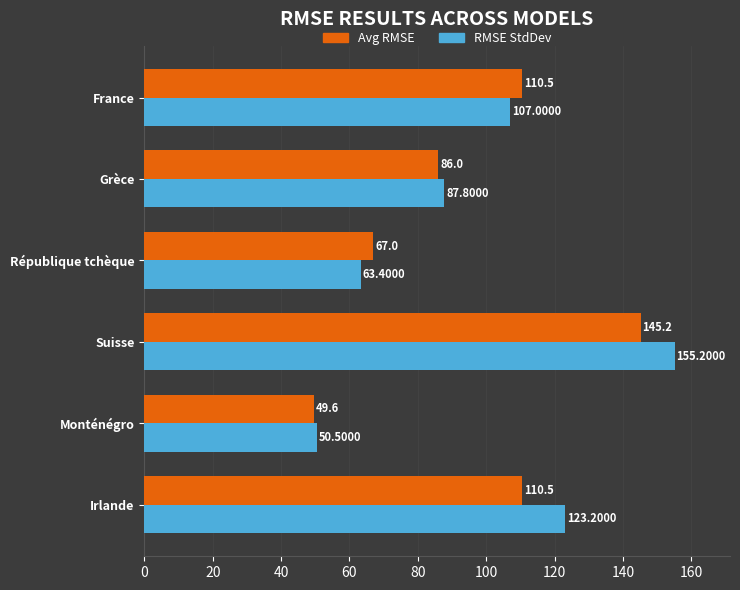

List the series in order of their overall mean, highest first.

RMSE StdDev, Avg RMSE